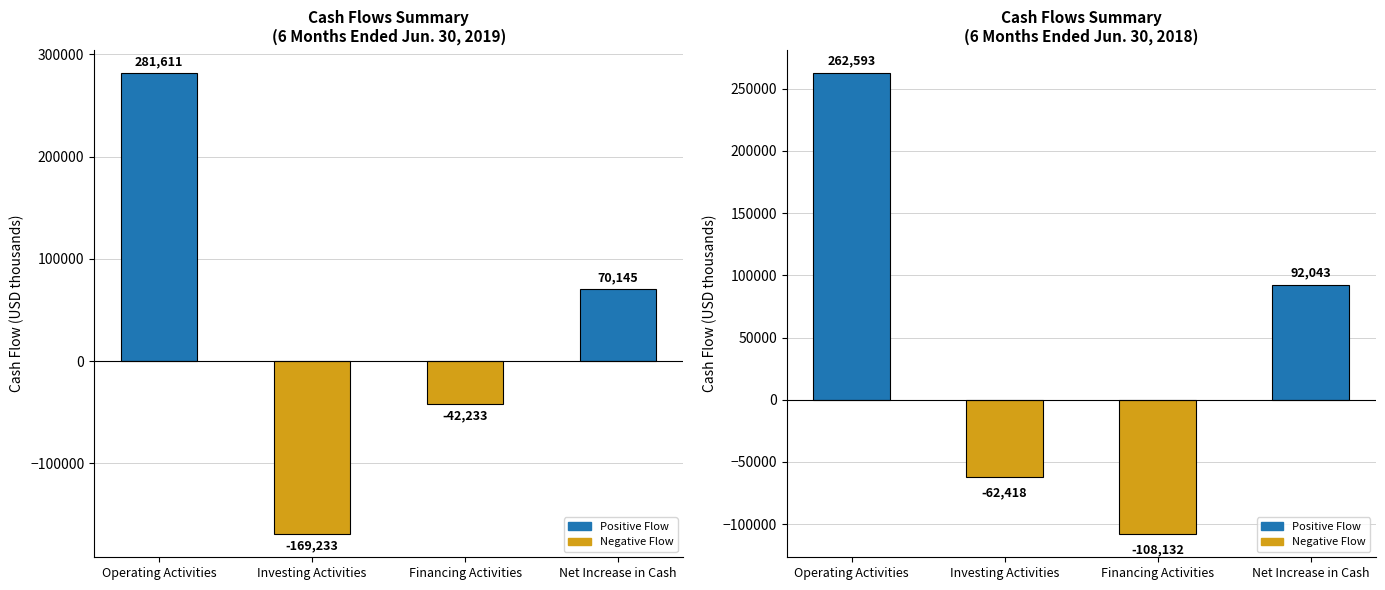

What value does the Jun. 30, 2018 series have at Net Increase in Cash?

92043